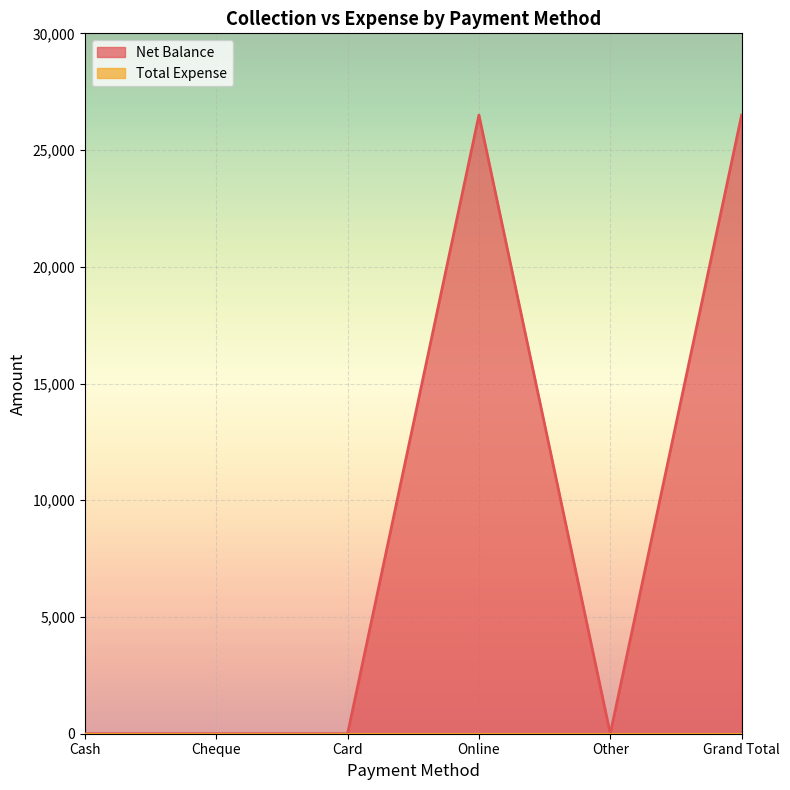

What is the sum of the values at Cheque and Grand Total?

26500